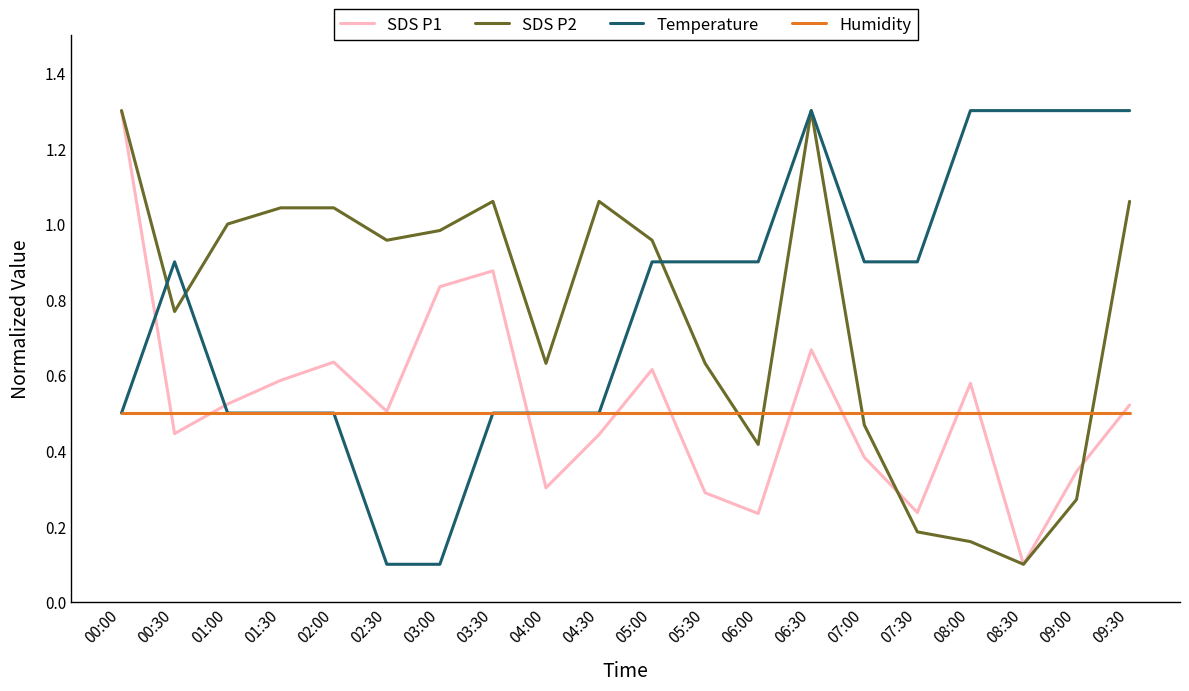

What is the total value across all series at 03:30?

2.9